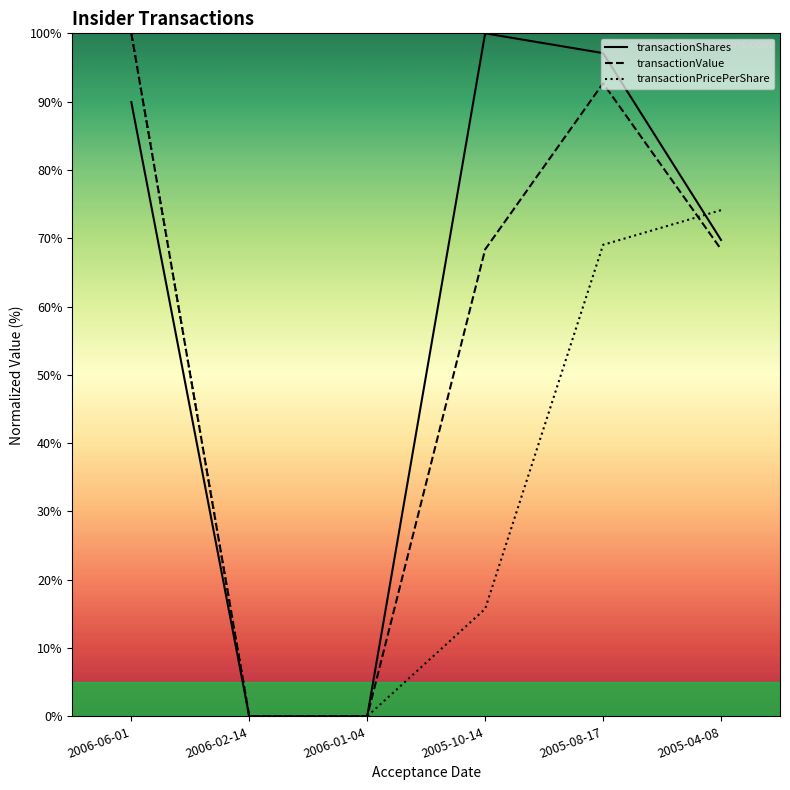

Between 2005-10-14 and 2006-02-14, which is larger?

2005-10-14